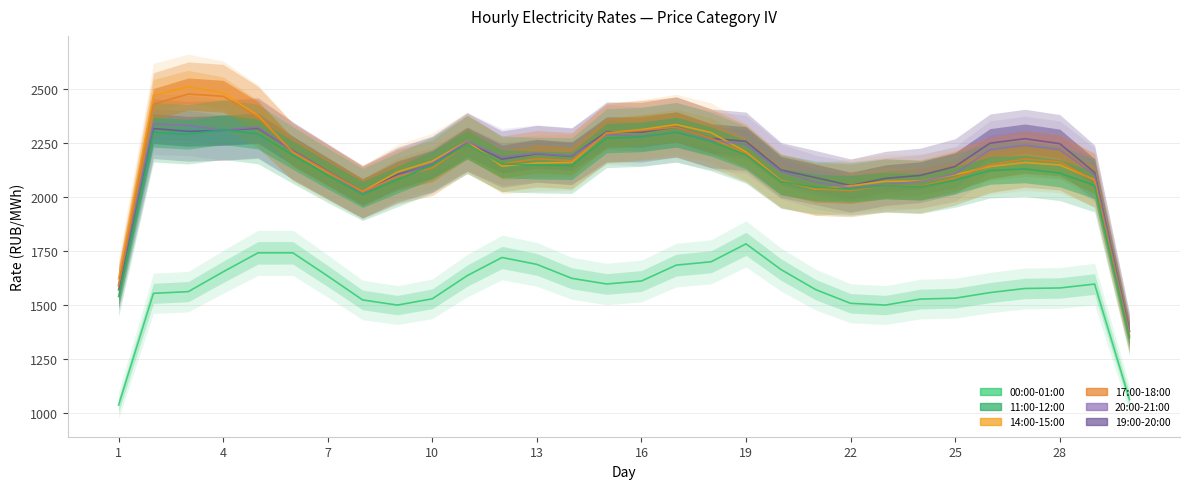

Does the chart display data point markers on the line(s)?

No